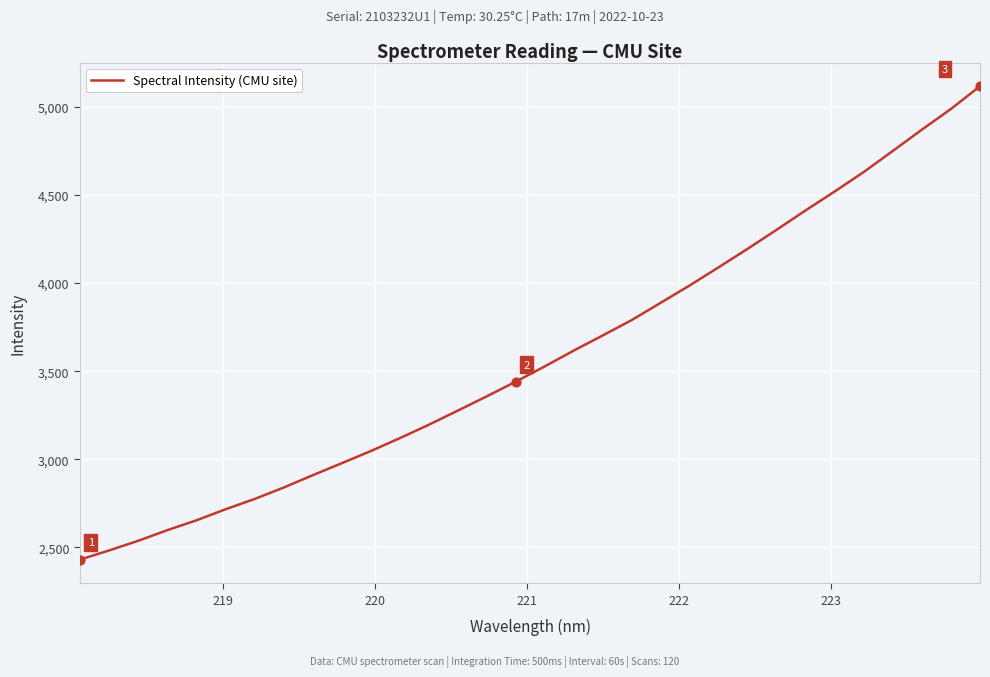

What is the greatest value displayed?

5116.9